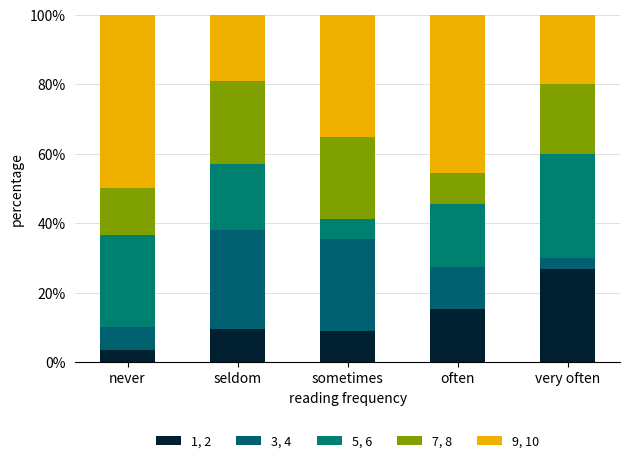

Does the chart contain stacked bars?

Yes